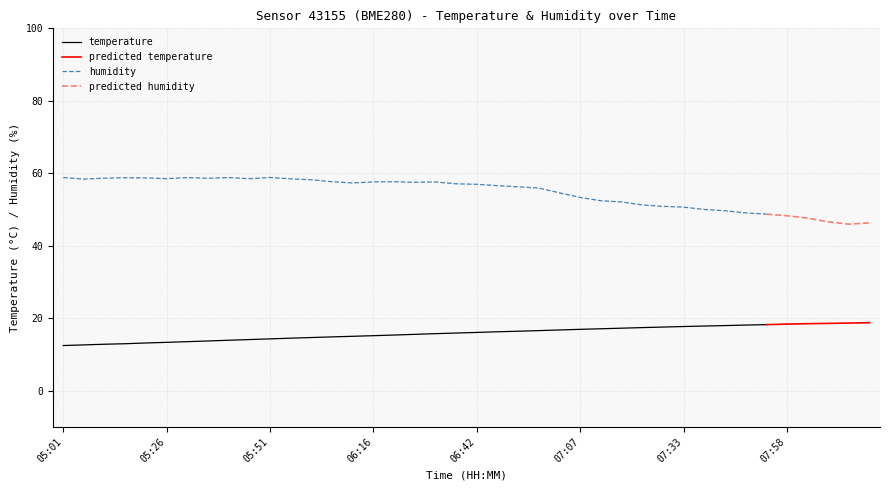

True or false: humidity and temperature intersect in this chart.

False